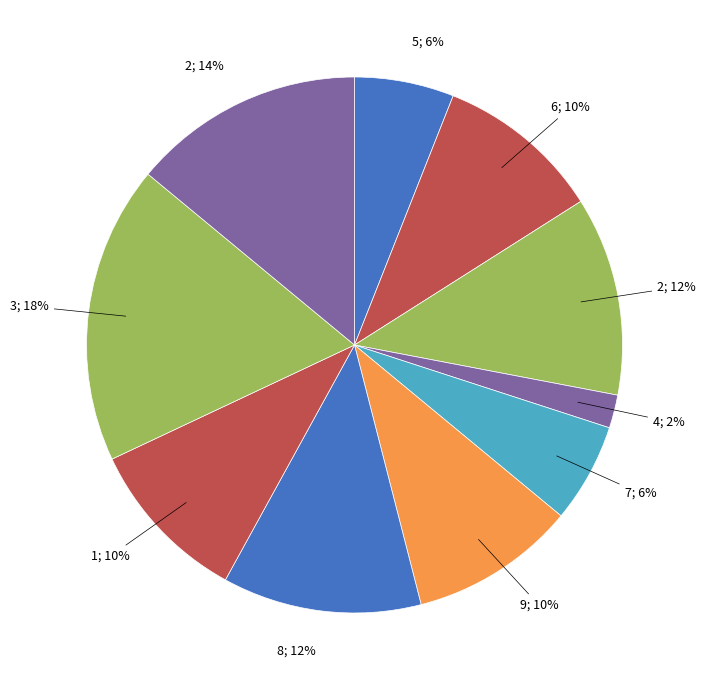

Is there a majority slice in this chart?

No